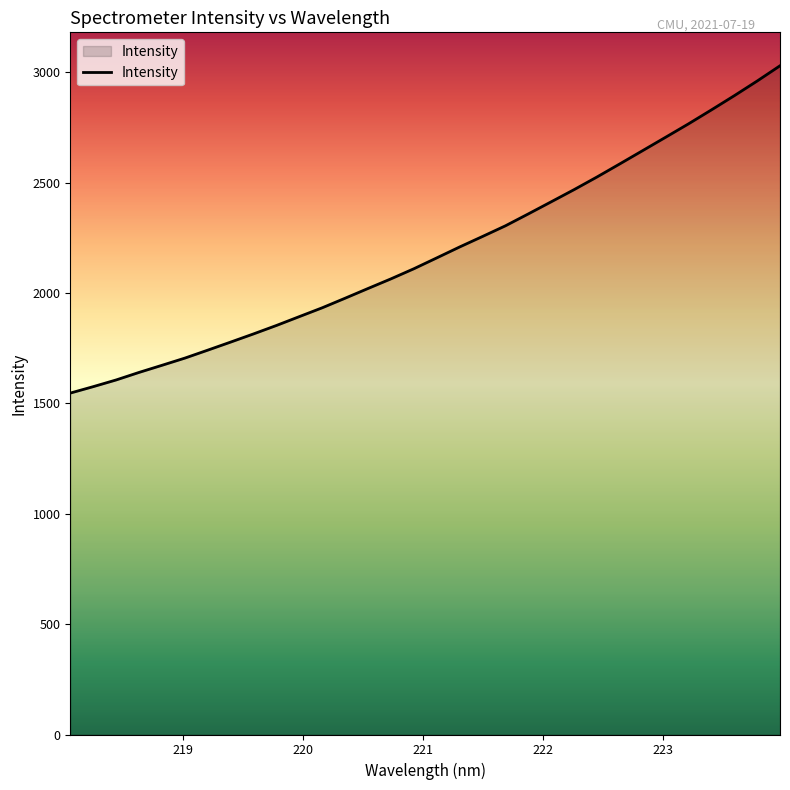

What is the average value?

2188.5